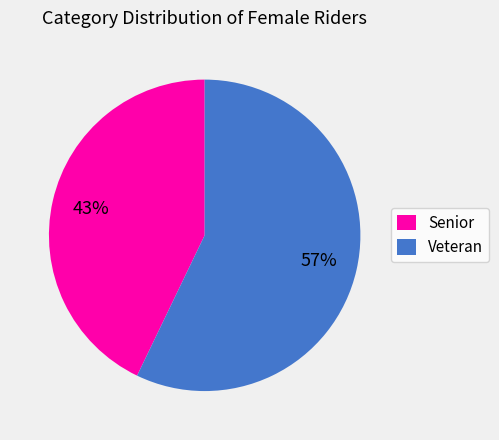

Is it true that Senior is 52% of the pie?

False